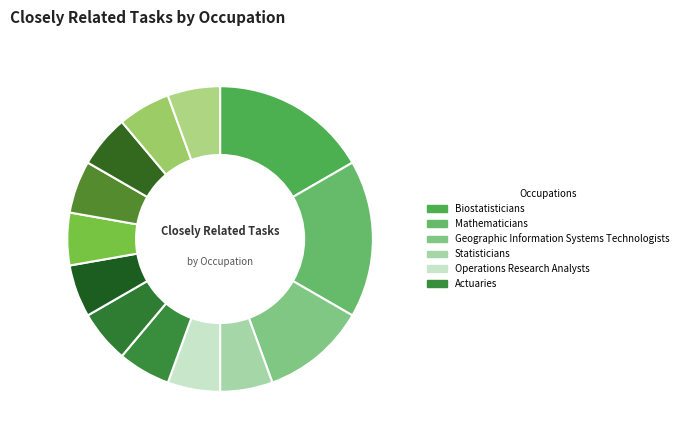

How many slices are in this pie chart?

13